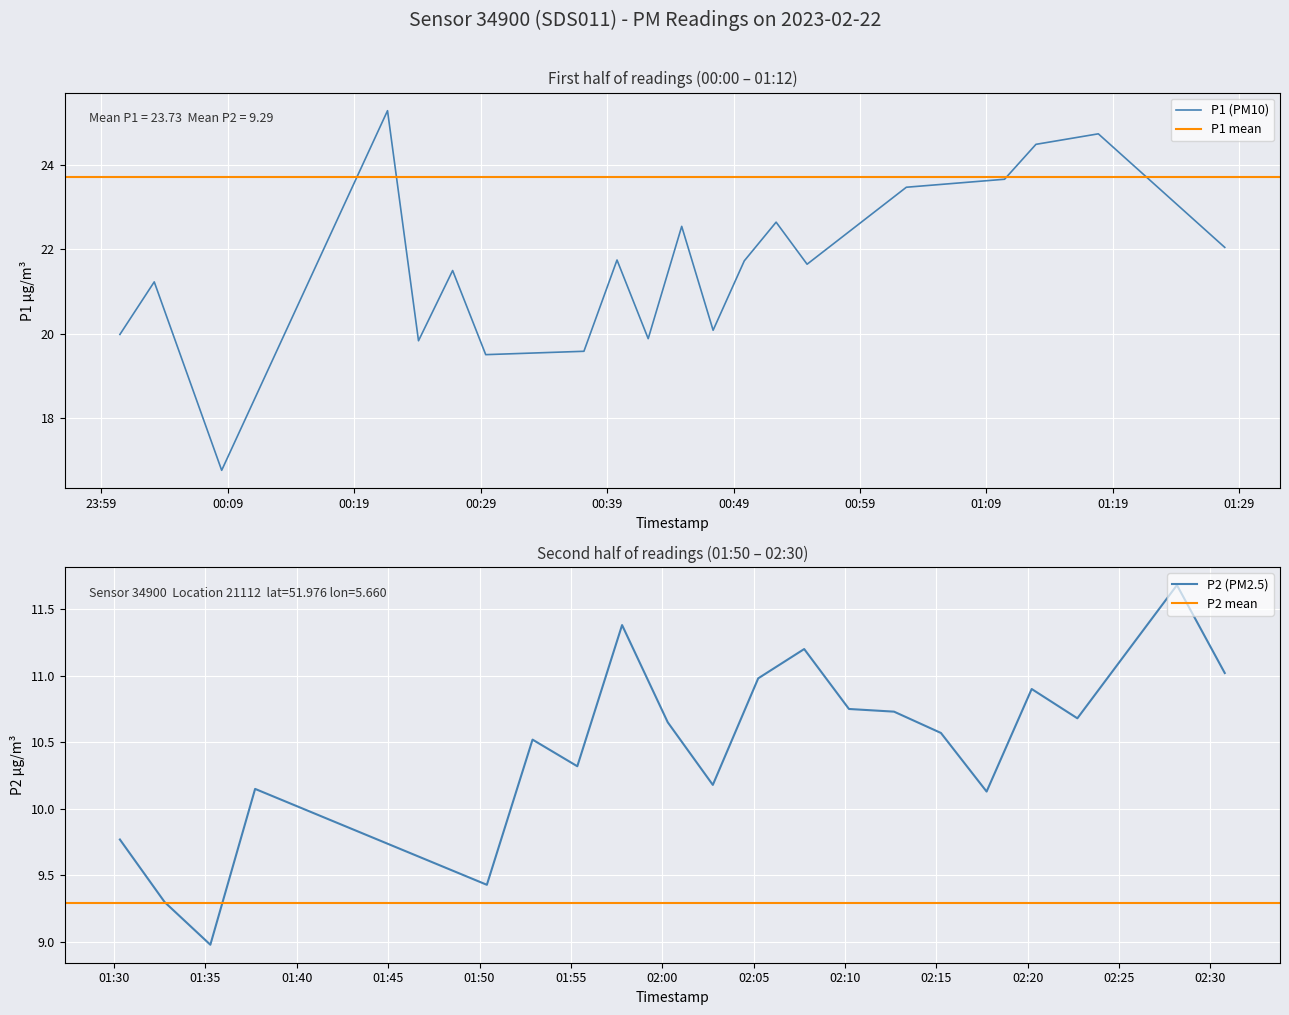

True or false: P1 and P2 cross at least once.

False